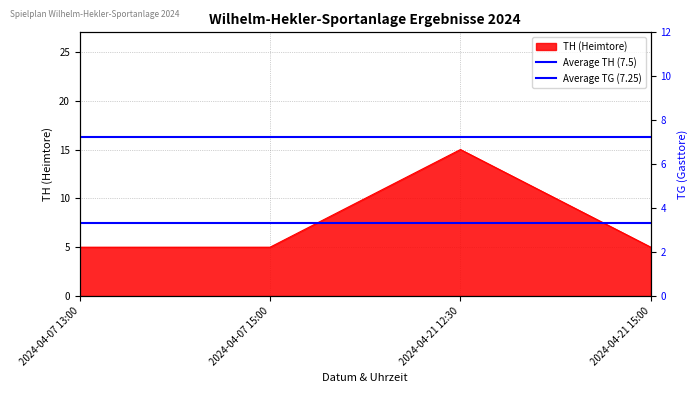

What is the label of the 2nd point from the right?

2024-04-07 13:00